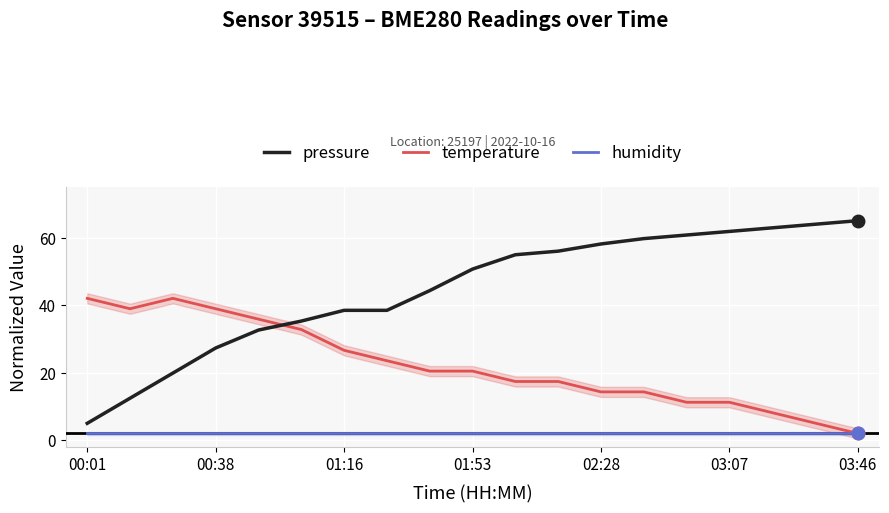

At how many categories does at least one series exceed 51?

9